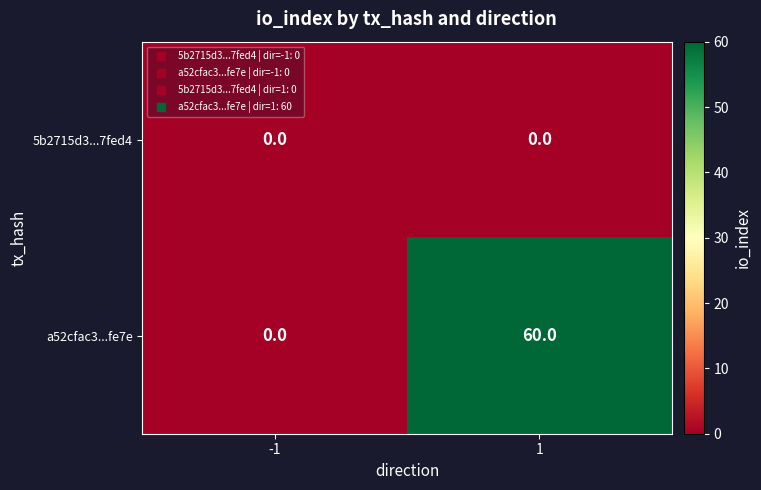

How many distinct data groups are displayed?

2